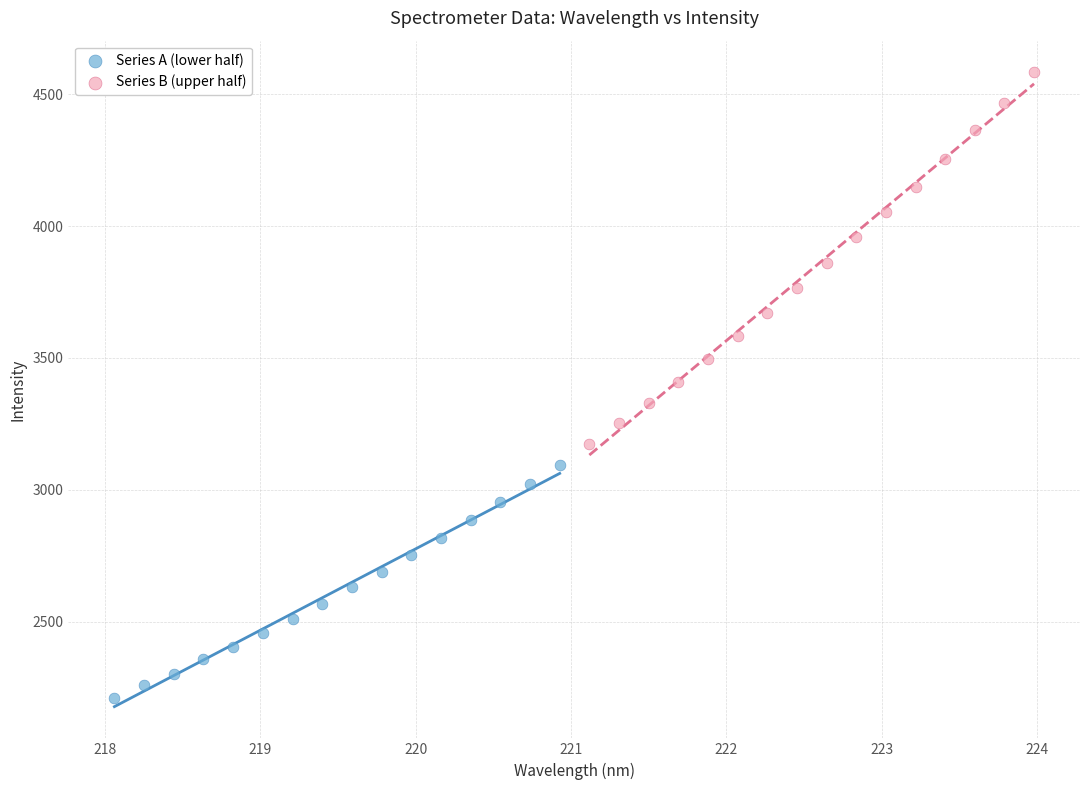

Which series contains the lowest Y value?

Series A (lower half)